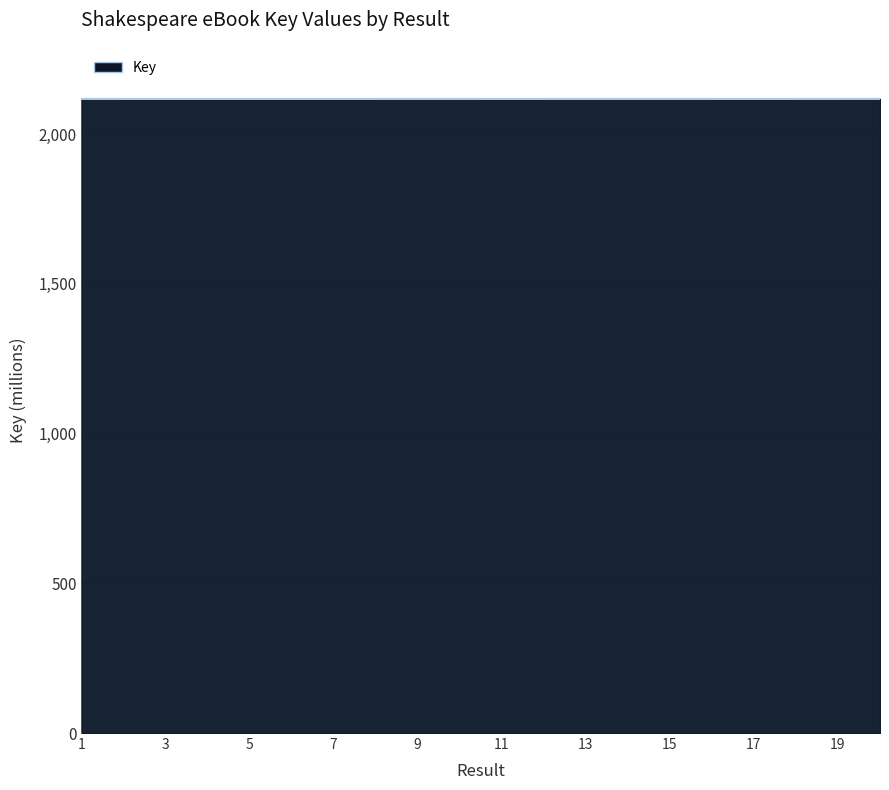

What is the sum of all values?

42357.3